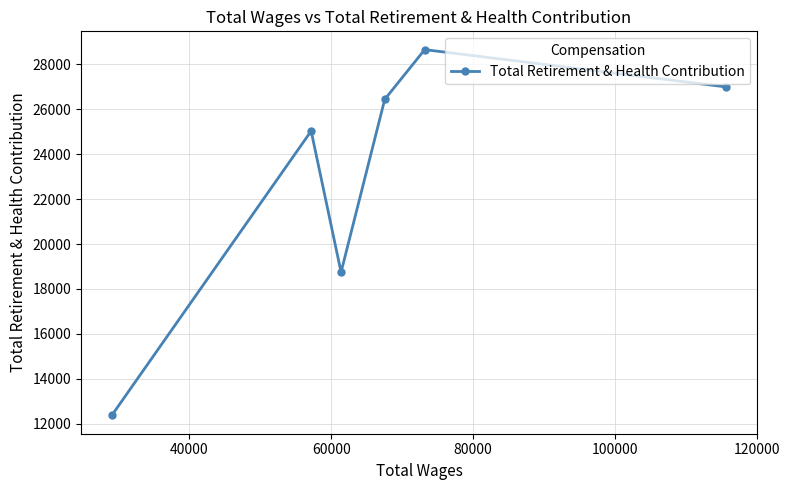

What is the average value?

23037